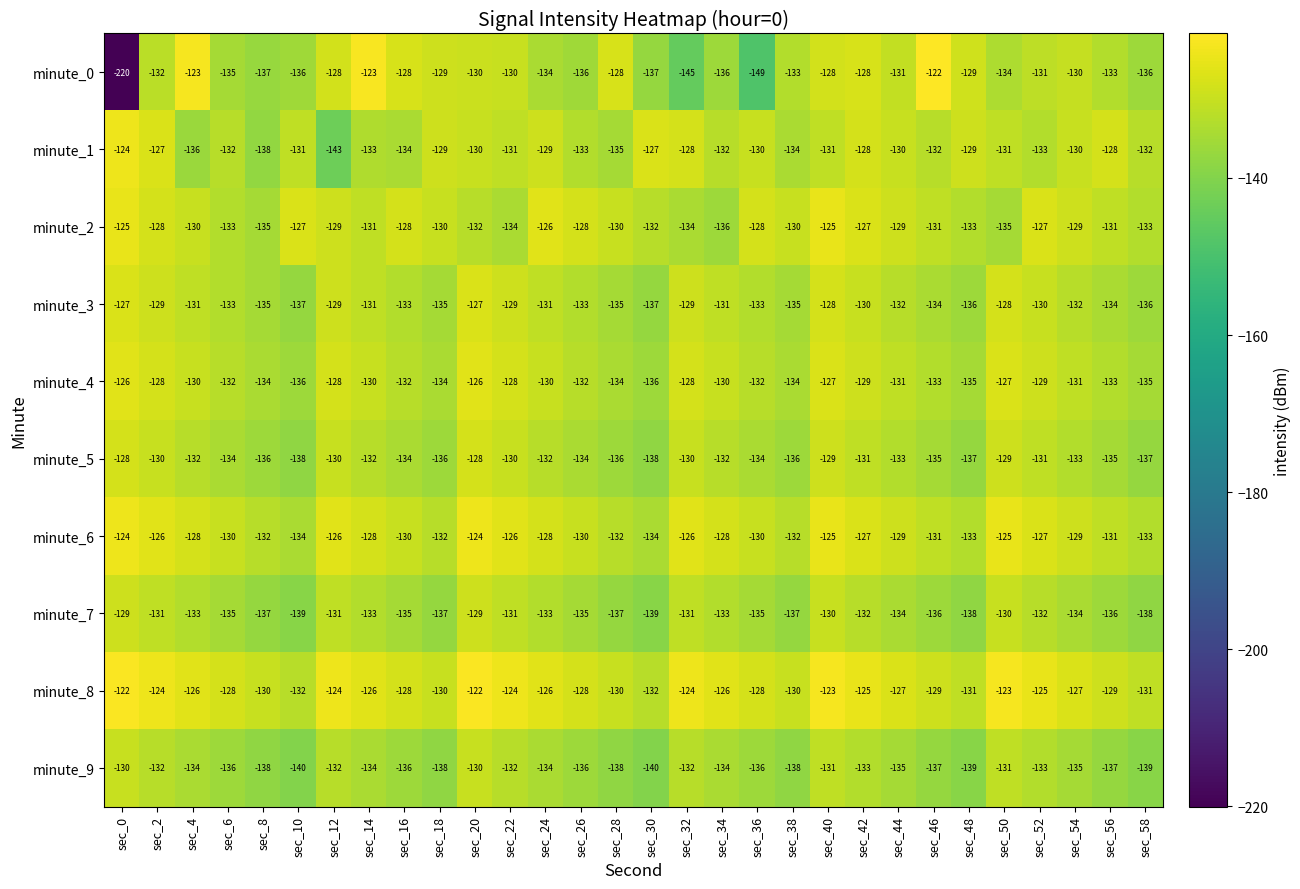

Is it true that minute_7 equals -133 at sec_24?

True